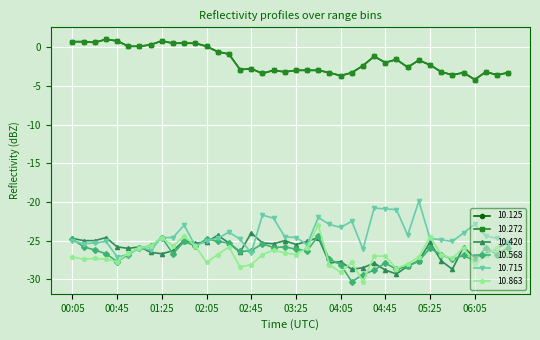

Is this an area chart (filled region under the line)?

No